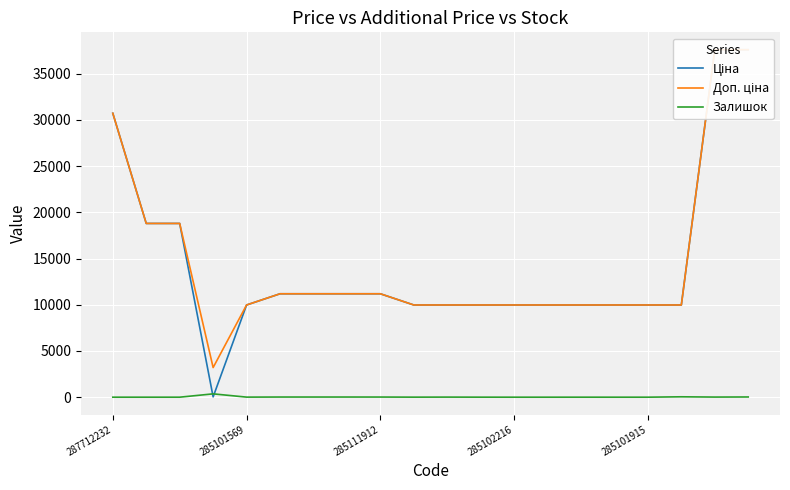

Which series changed the most between 13 and 15?

Ціна